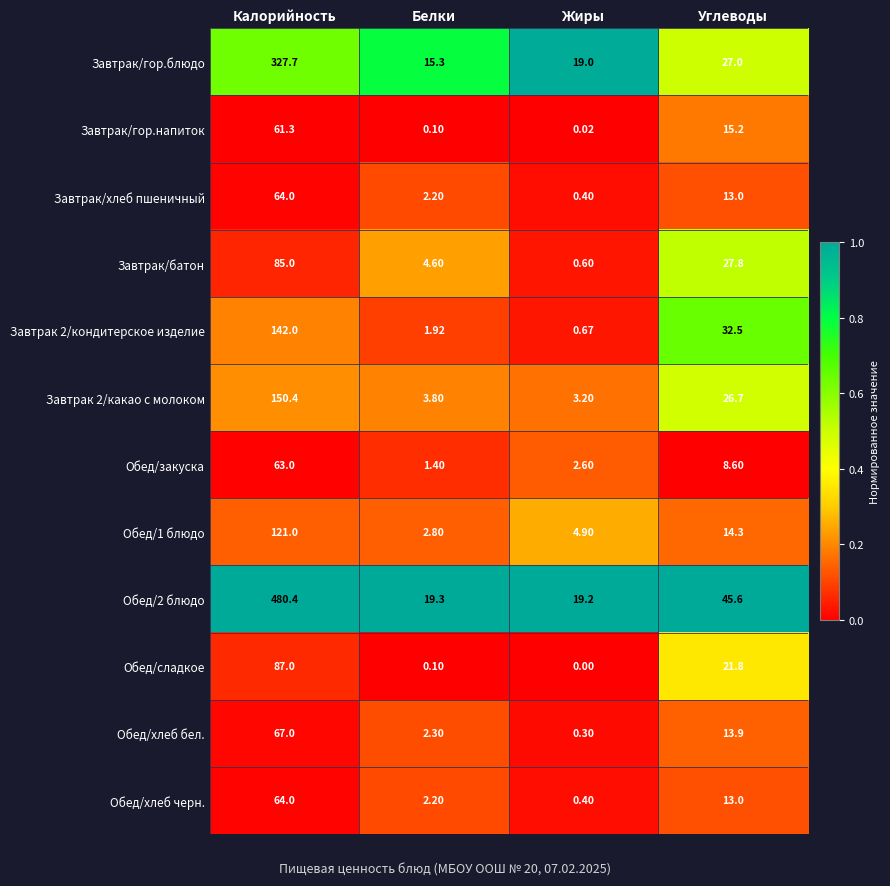

At which label does Обед/1 блюдо first exceed 14?

Калорийность